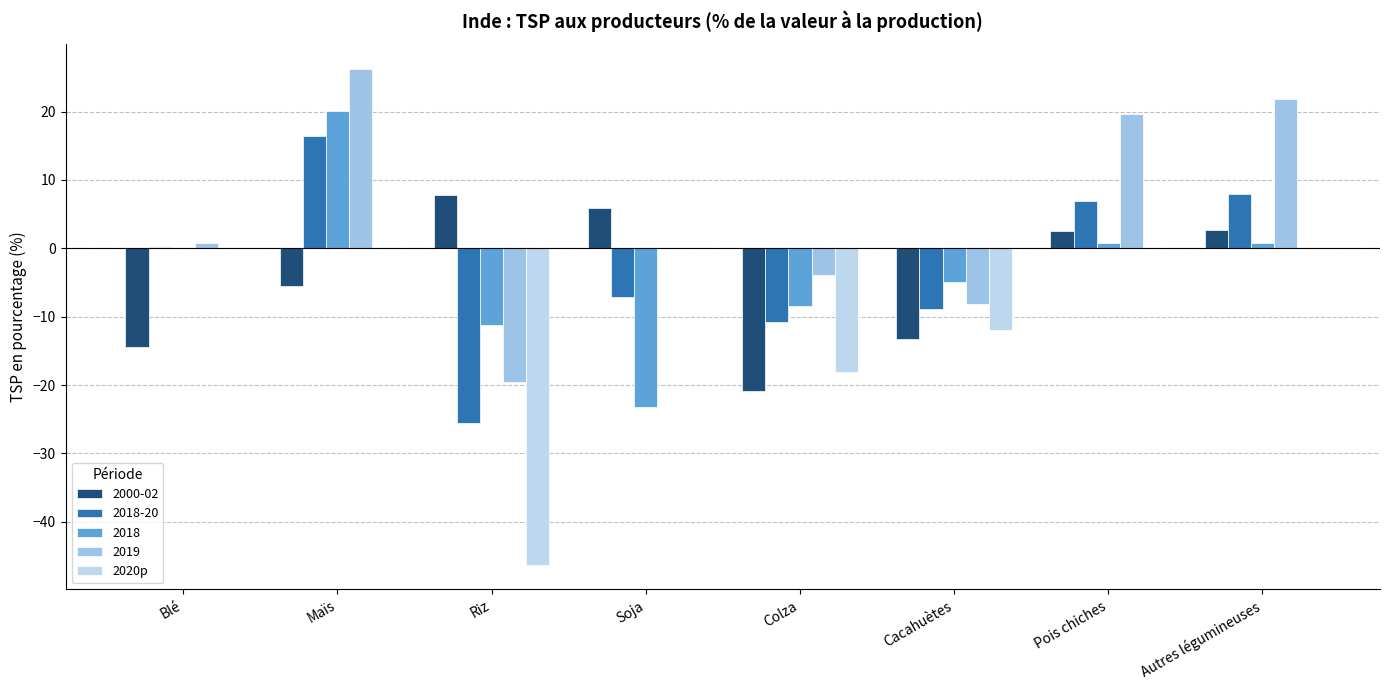

Are the bars grouped side by side (vs. stacked)?

Yes